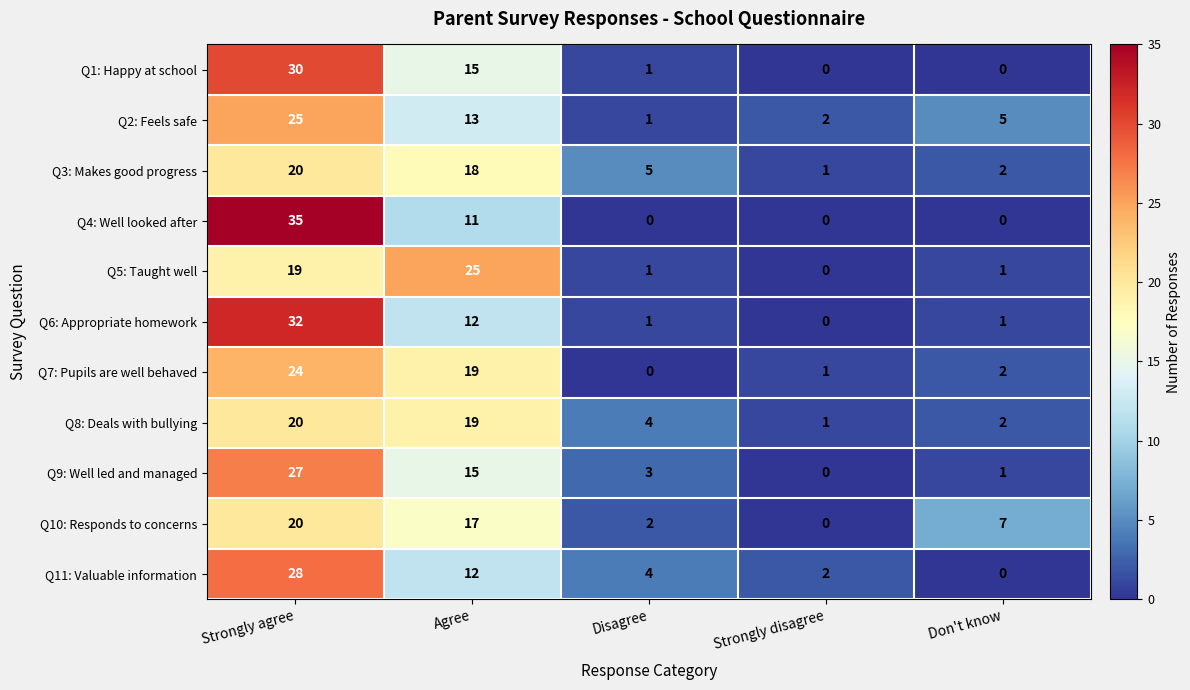

The Q9: Well led and managed series shows 15 at Agree. True or false?

True